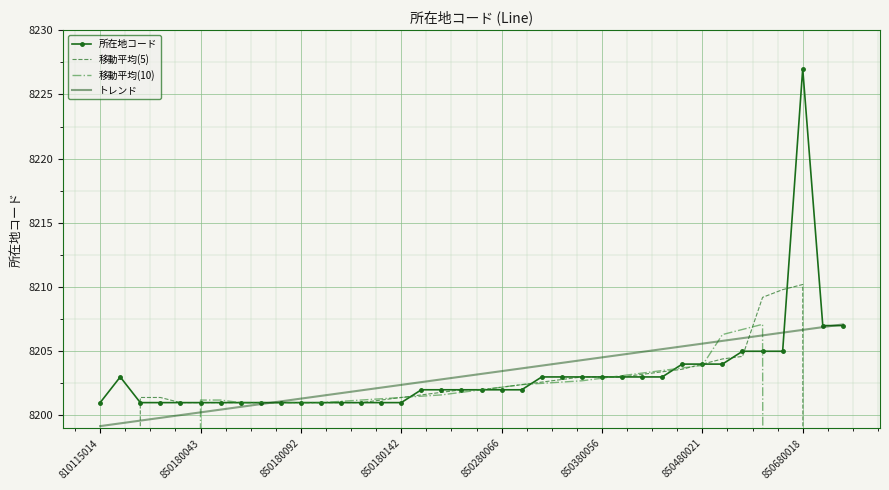

At which label does 所在地コード reach its peak?

850680018